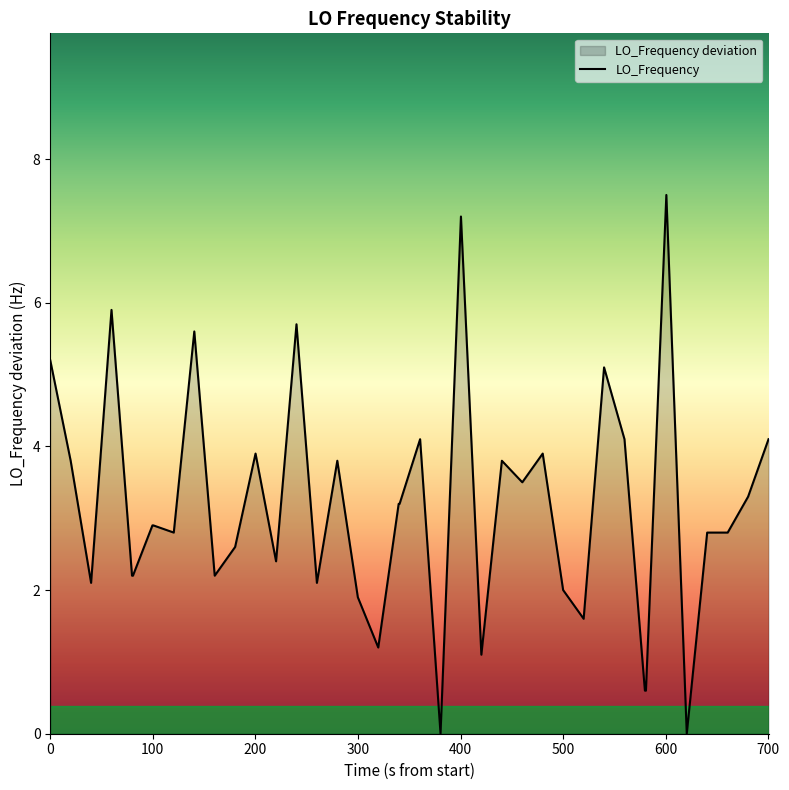

Count the number of values greater than 2.

31